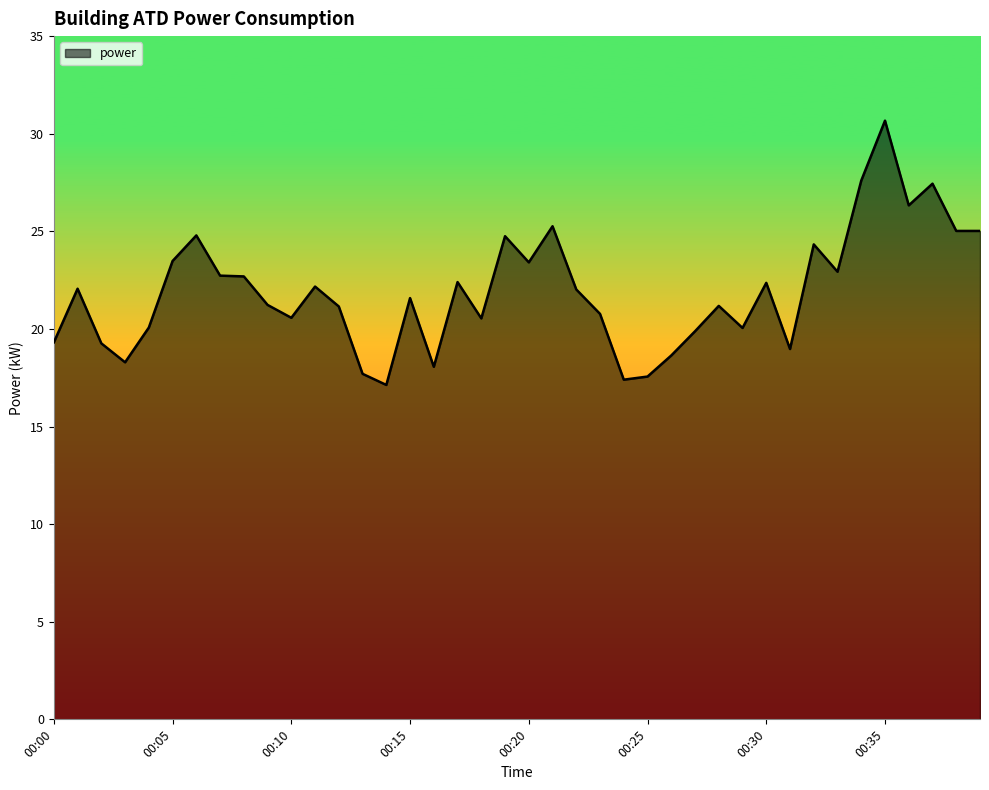

What is the difference between the maximum and minimum values?

13.5